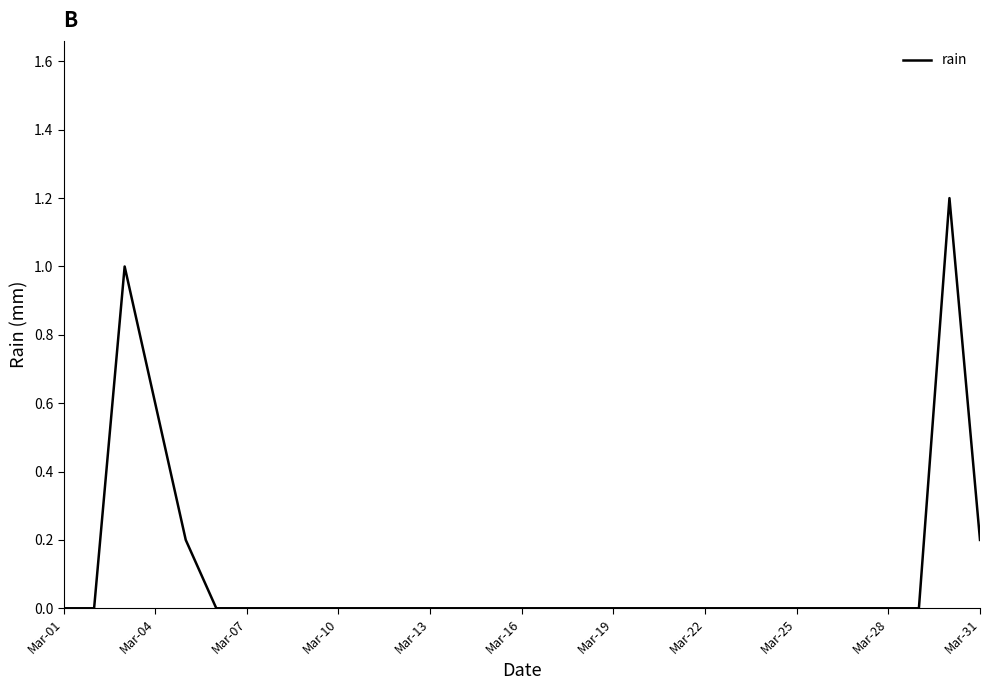

What is the maximum value shown in the chart?

1.2